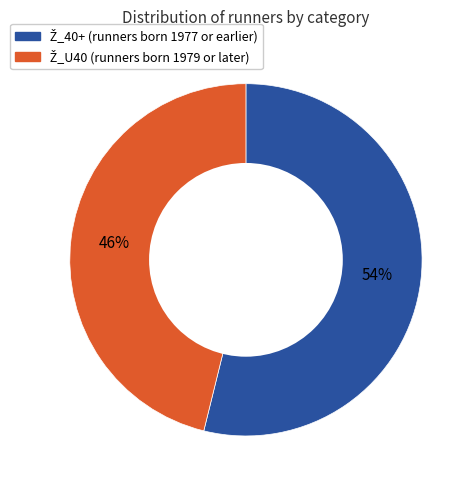

Is there any slice that represents more than half of the pie?

Yes